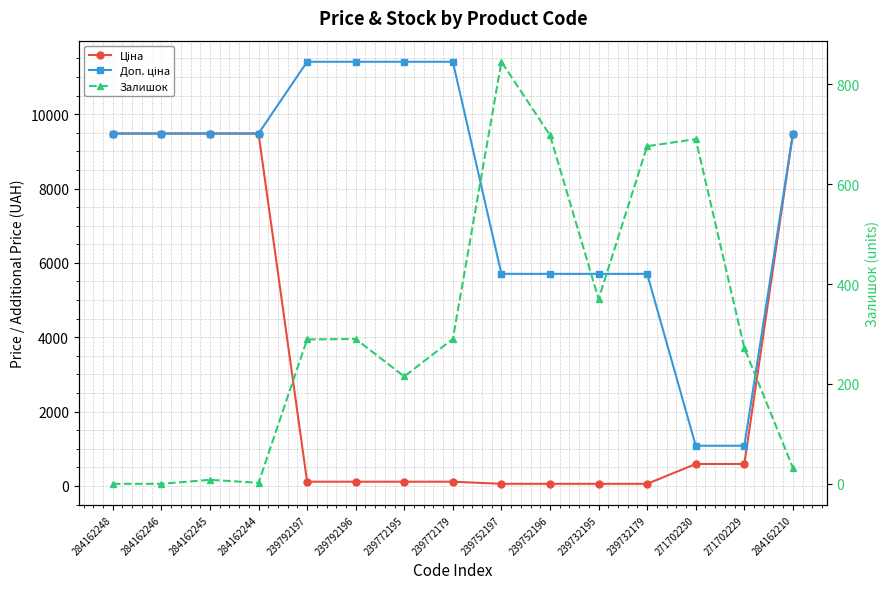

The value of Ціна at 284162246 is 15763.4. True or false?

False